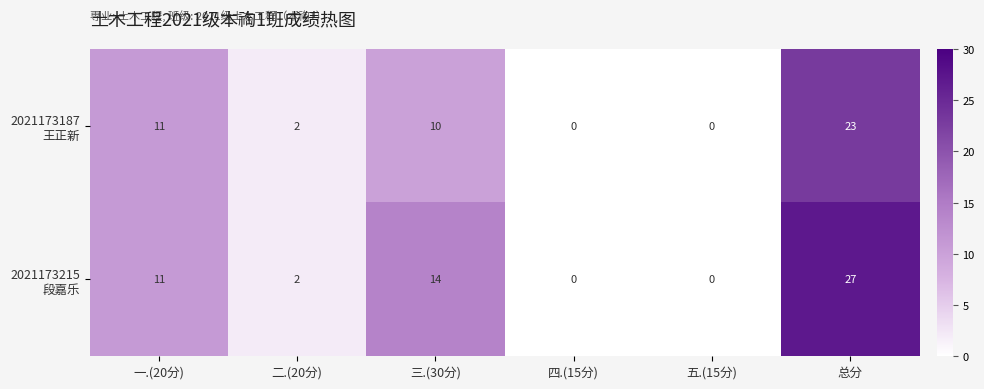

At which category is the sum across all series the highest?

总分